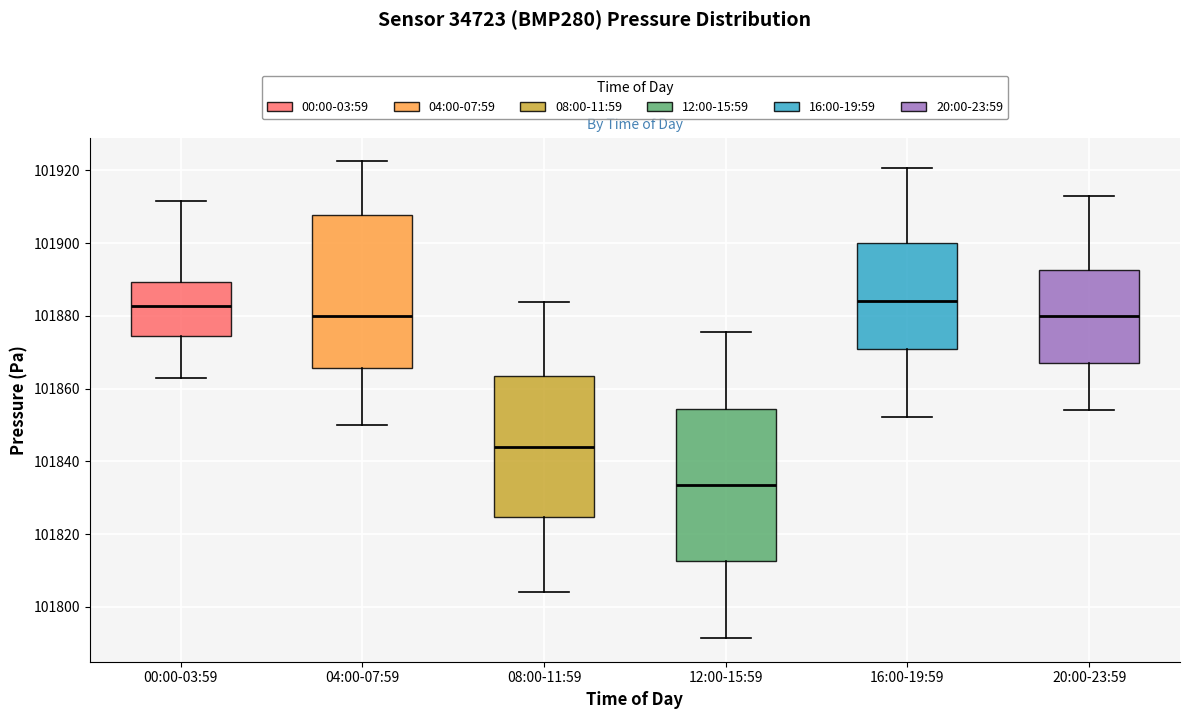

Reading left to right, read every box against the y-axis: the position of its median line, the range the box covers, and the ends of its whiskers. The values are not printed on the chart, so give them approximately, as read against the axis.

00:00-03:59: median 101882, box 101874 to 101890, whiskers 101862 to 101912
04:00-07:59: median 101880, box 101866 to 101908, whiskers 101850 to 101922
08:00-11:59: median 101844, box 101824 to 101864, whiskers 101804 to 101884
12:00-15:59: median 101834, box 101812 to 101854, whiskers 101792 to 101876
16:00-19:59: median 101884, box 101870 to 101900, whiskers 101852 to 101920
20:00-23:59: median 101880, box 101868 to 101892, whiskers 101854 to 101912